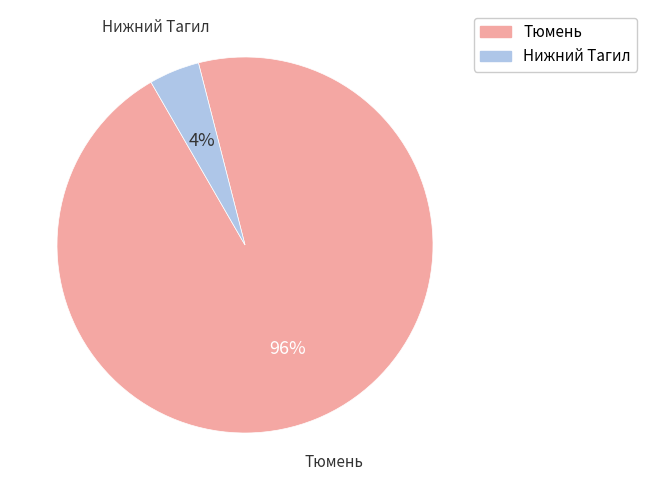

Is there any slice that represents more than half of the pie?

Yes